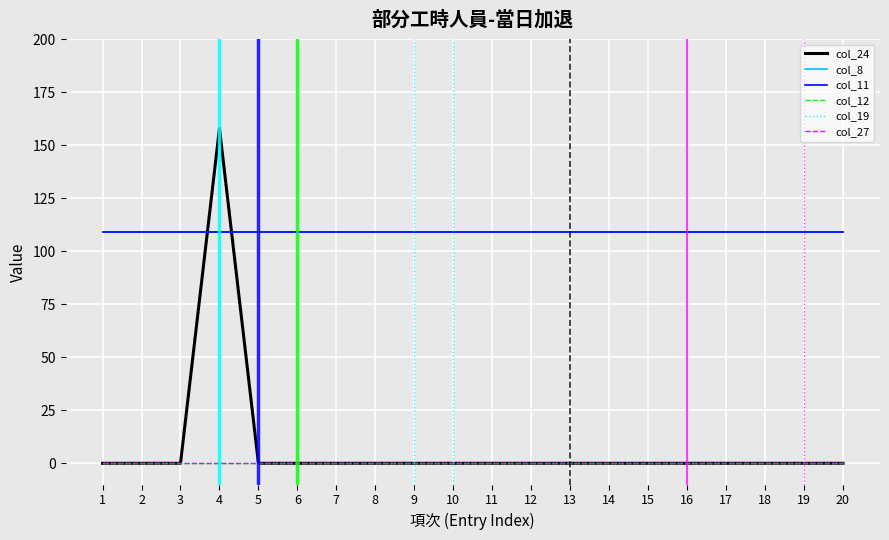

Which series has the largest total across all categories?

col_8